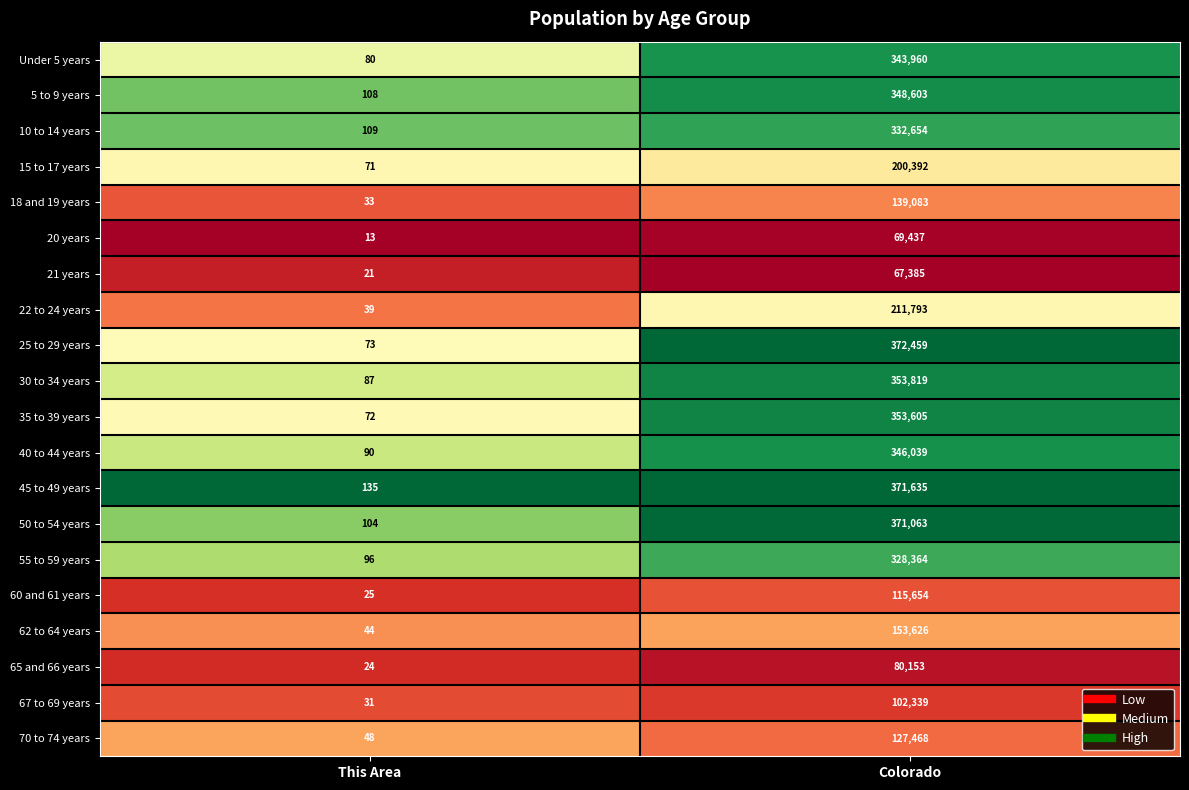

Which series has the widest spread of values?

25 to 29 years